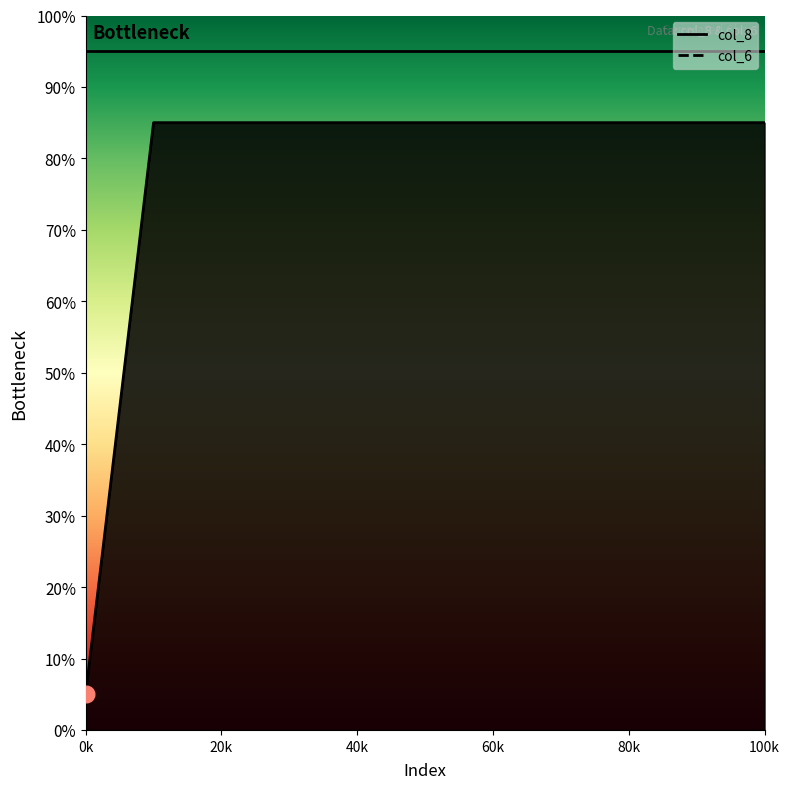

True or false: the data shows 3.5 at 0k.

False